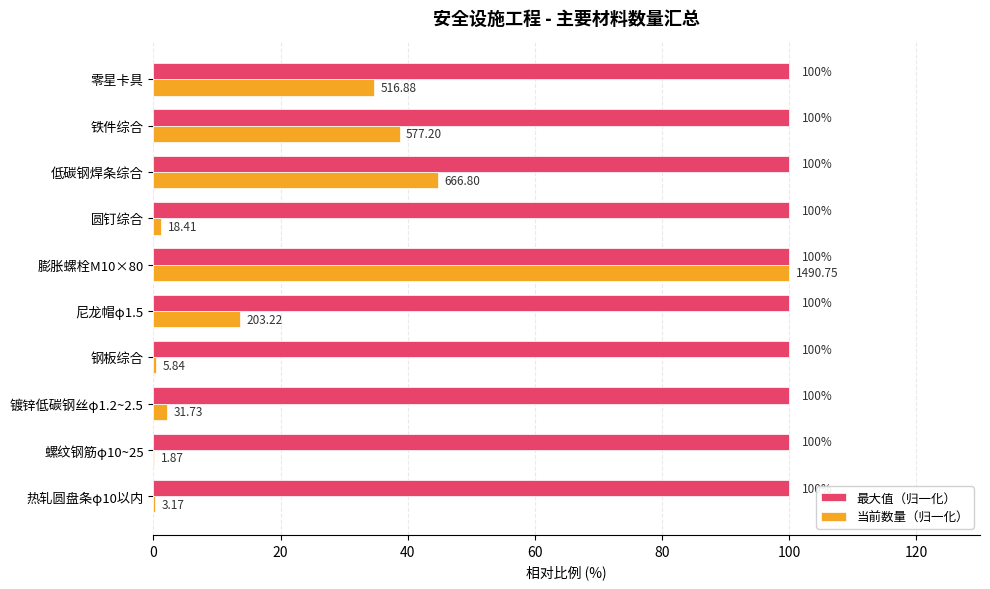

What are all the series names shown in the legend?

最大值（归一化）, 当前数量（归一化）